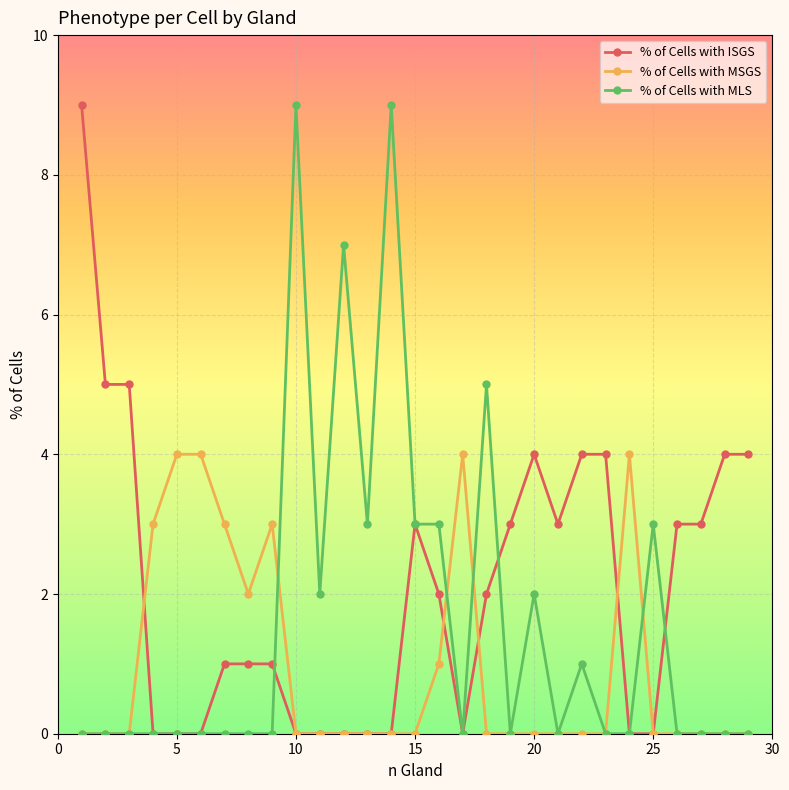

Rank the series by their average value, from lowest to highest.

% of Cells with MSGS, % of Cells with MLS, % of Cells with ISGS